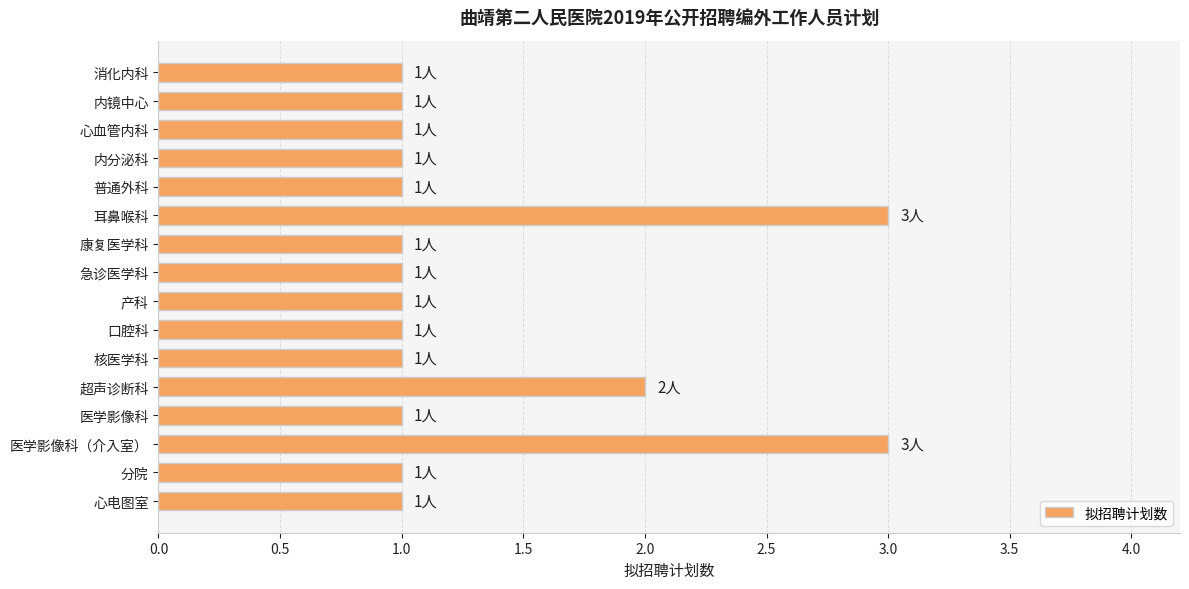

Reading top to bottom, transcribe all the data shown in this chart.

消化内科=1	内镜中心=1	心血管内科=1	内分泌科=1	普通外科=1	耳鼻喉科=3	康复医学科=1	急诊医学科=1	产科=1	口腔科=1	核医学科=1	超声诊断科=2	医学影像科=1	医学影像科（介入室）=3	分院=1	心电图室=1